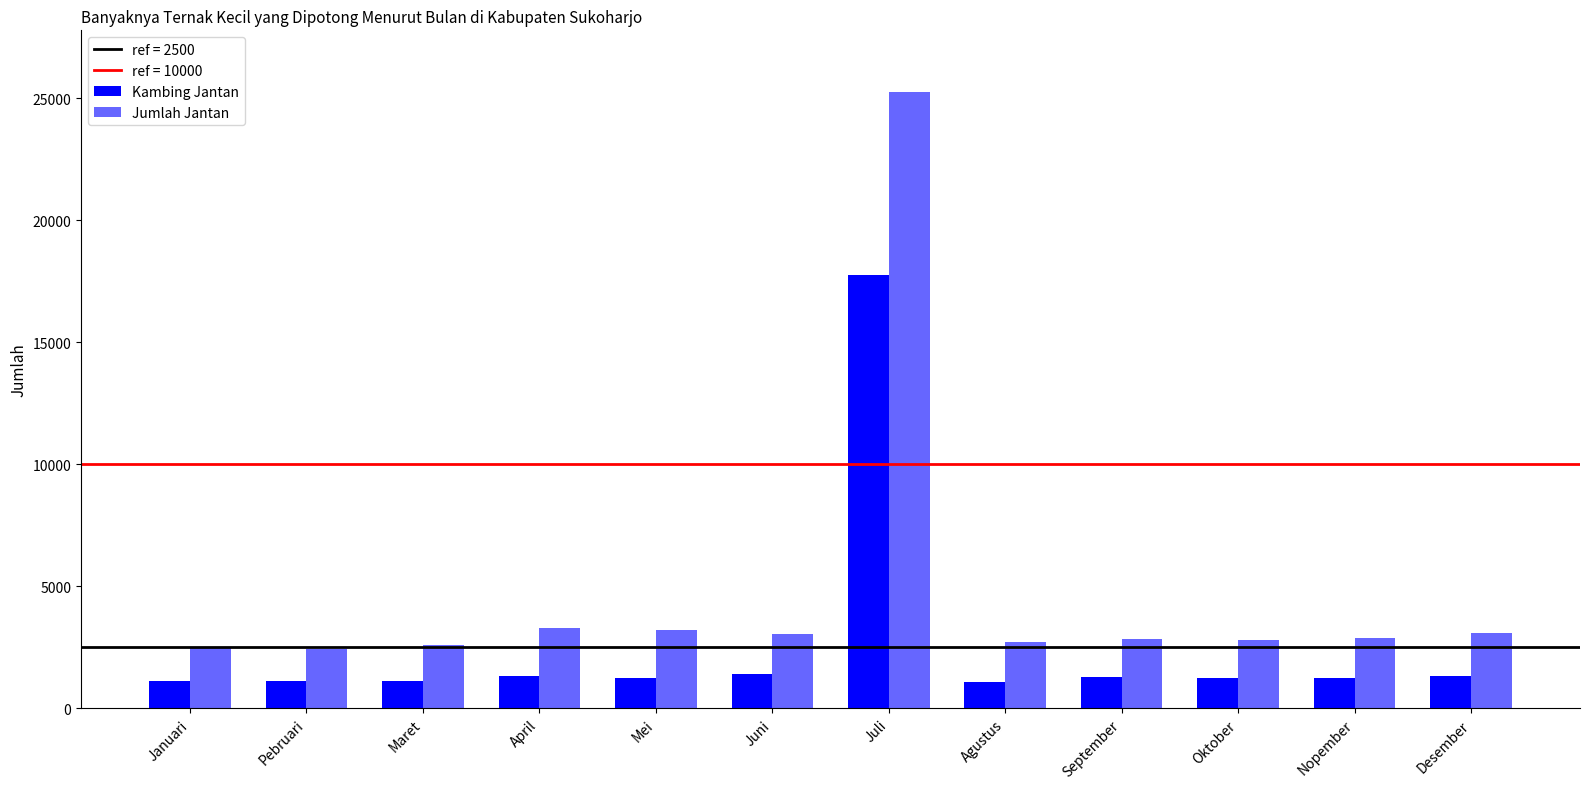

Which series changed the most between Juni and September?

Jumlah Jantan